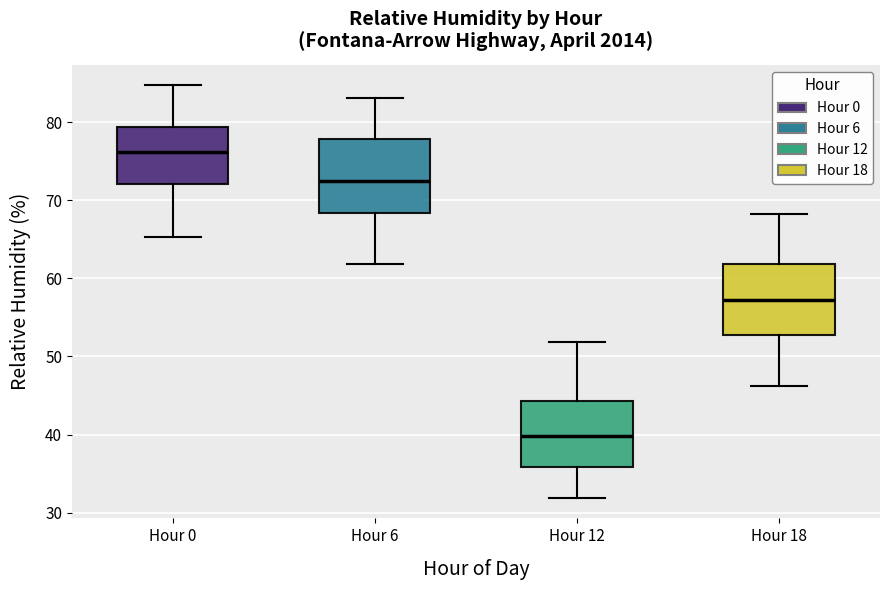

Reading left to right, read every box against the y-axis: the position of its median line, the range the box covers, and the ends of its whiskers. The values are not printed on the chart, so give them approximately, as read against the axis.

Hour 0: median 76, box 72 to 79, whiskers 65 to 85
Hour 6: median 73, box 68 to 78, whiskers 62 to 83
Hour 12: median 40, box 36 to 44, whiskers 32 to 52
Hour 18: median 57, box 53 to 62, whiskers 46 to 68